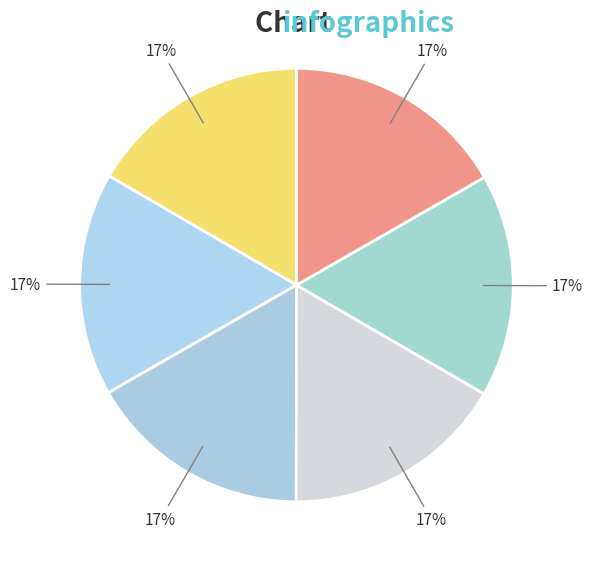

How many segments does this pie chart have?

6